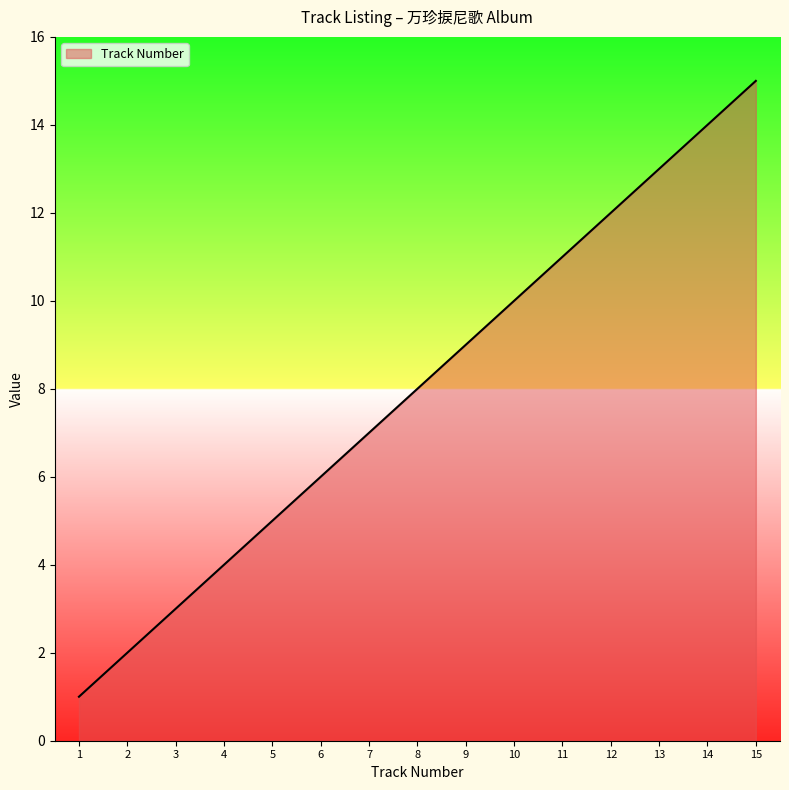

What is the average value?

8